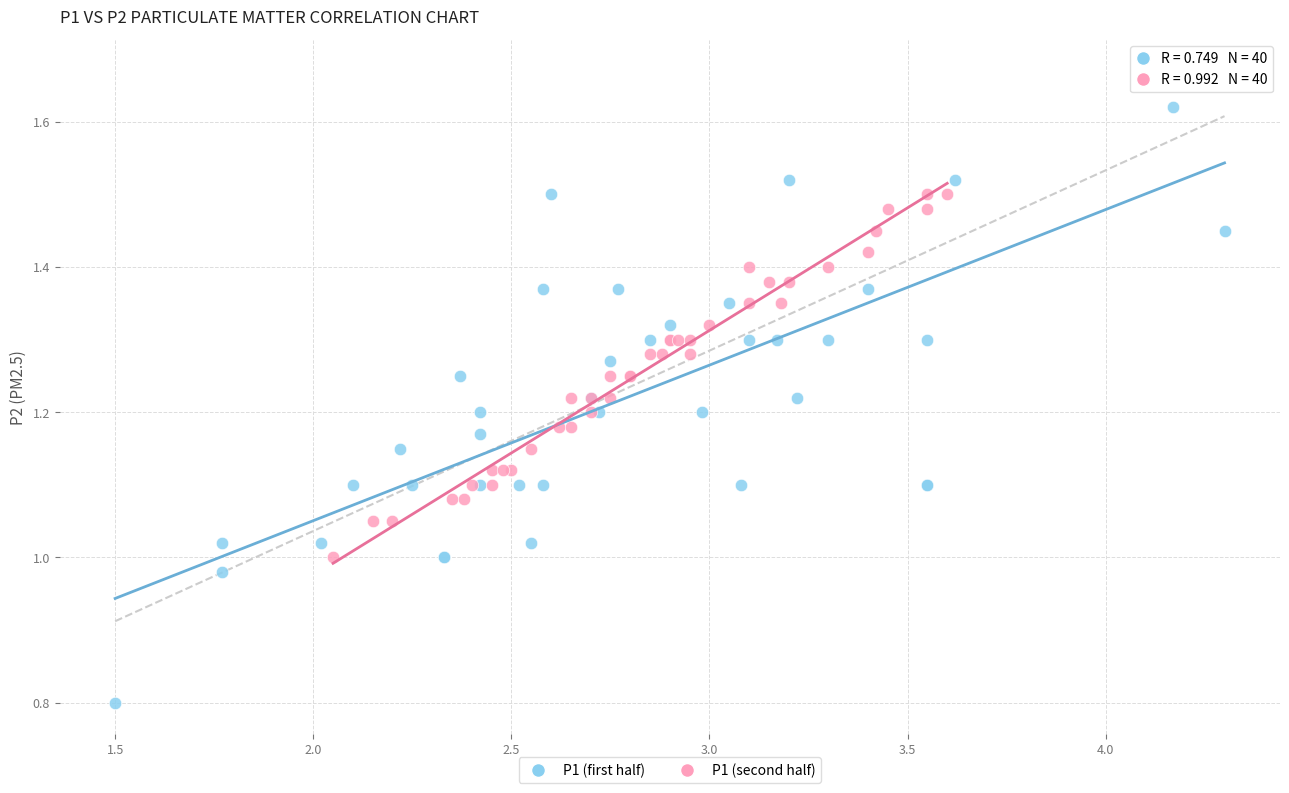

Which series has the largest Y range (max minus min)?

P1 (first half)